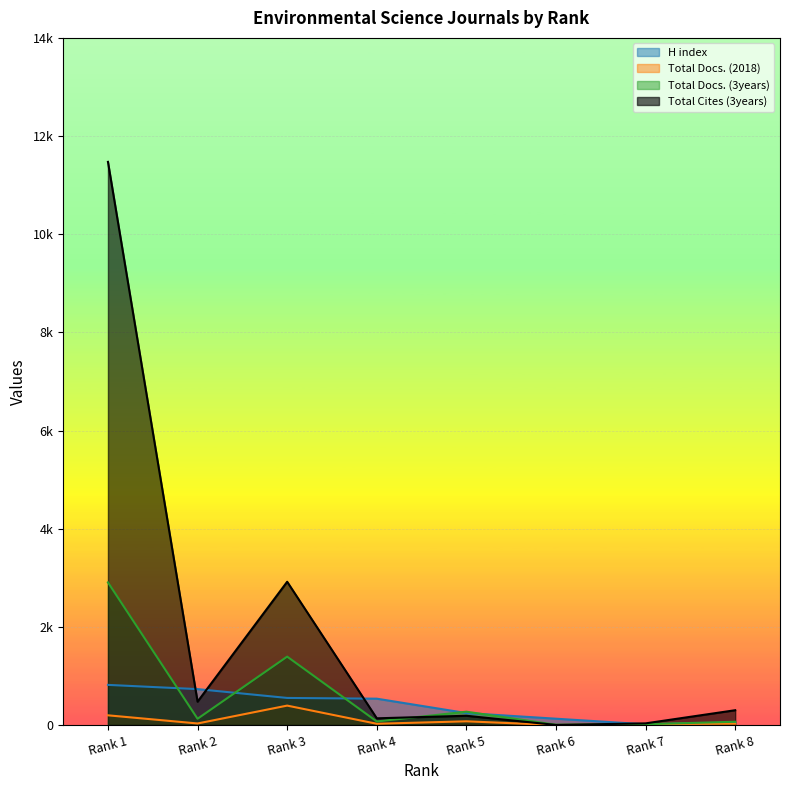

Which category has the highest value across all series?

Rank 1